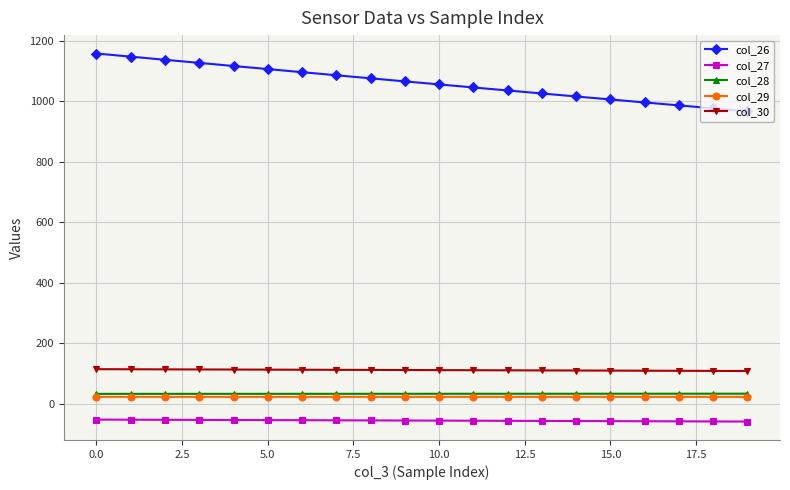

At how many categories does at least one series exceed 885?

20